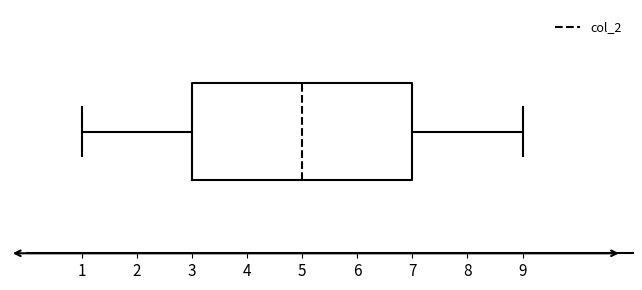

Where does the median line of the box sit on the x-axis? The values are not printed on the chart, so give them approximately, as read against the axis.

5